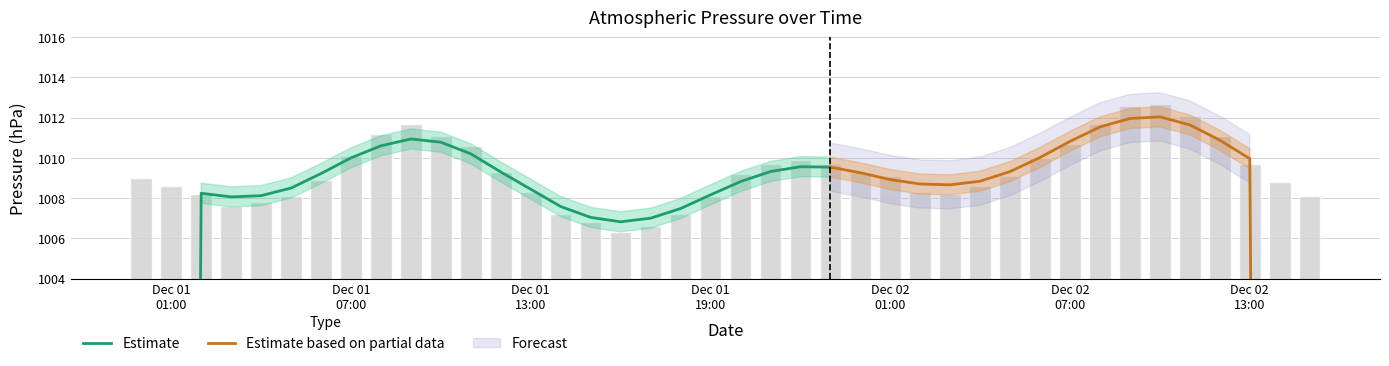

True or false: the data shows 1007.6 at Dec 01
19:00.

True